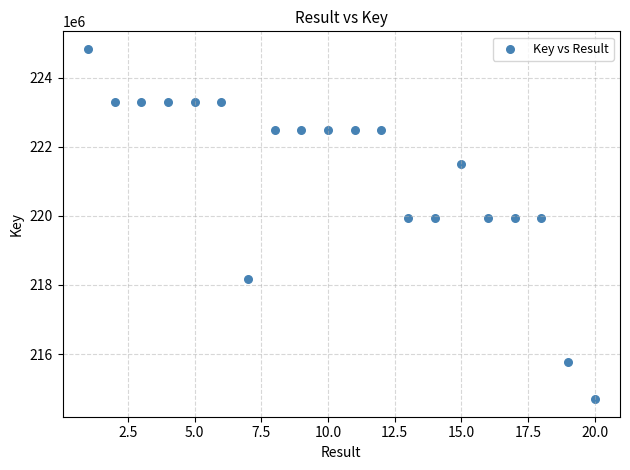

What is the range of X values (max minus min)?

19